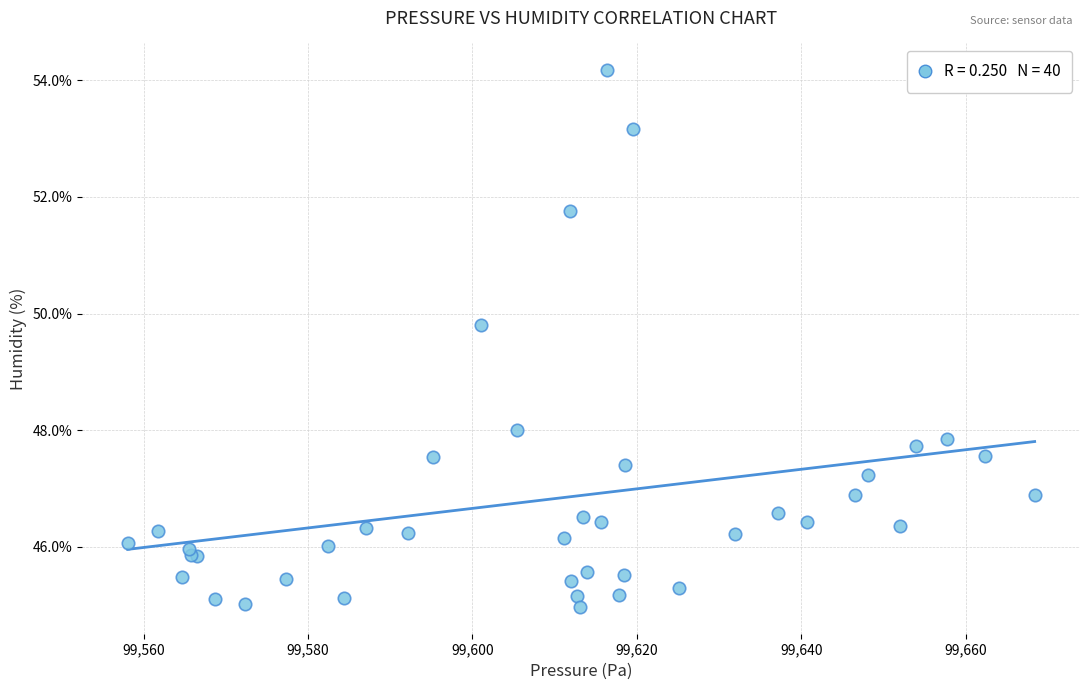

What Y value in the scatter plot is closest to 49?

49.8